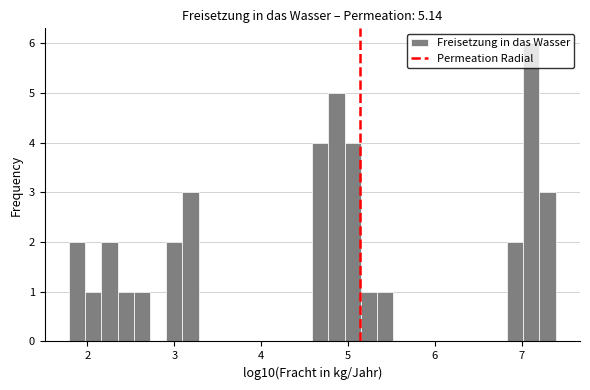

Read against the x-axis, roughly where is the centre of the tallest bar?

7.1